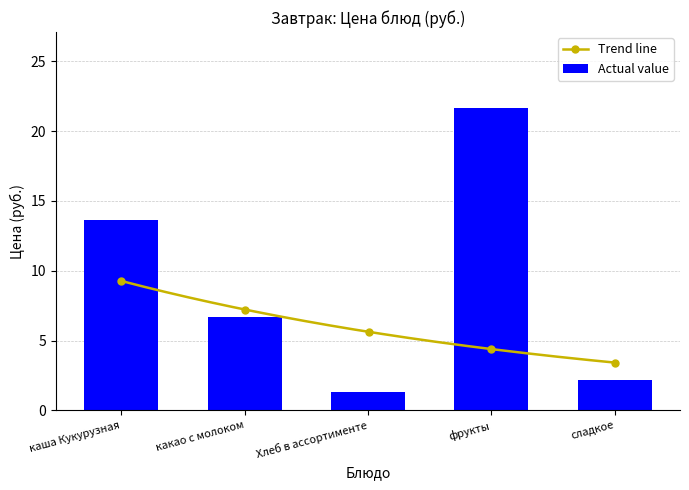

What is the change in value from Хлеб в ассортименте to фрукты?

+20.4